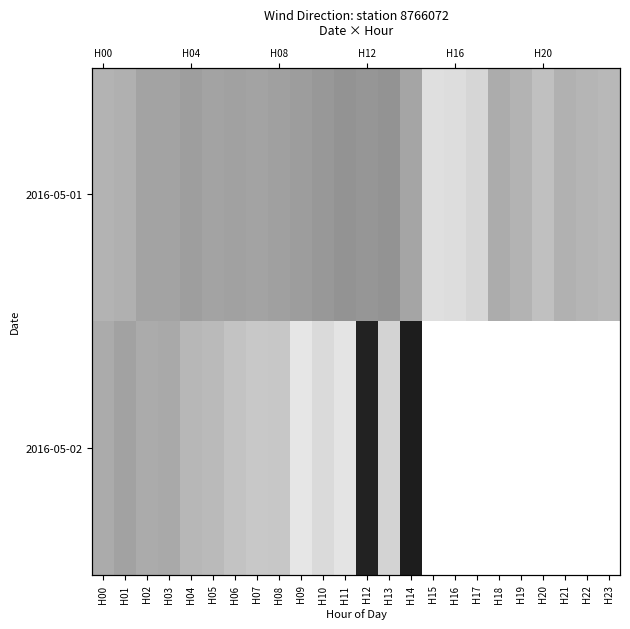

At which category is the sum across all series the highest?

H12